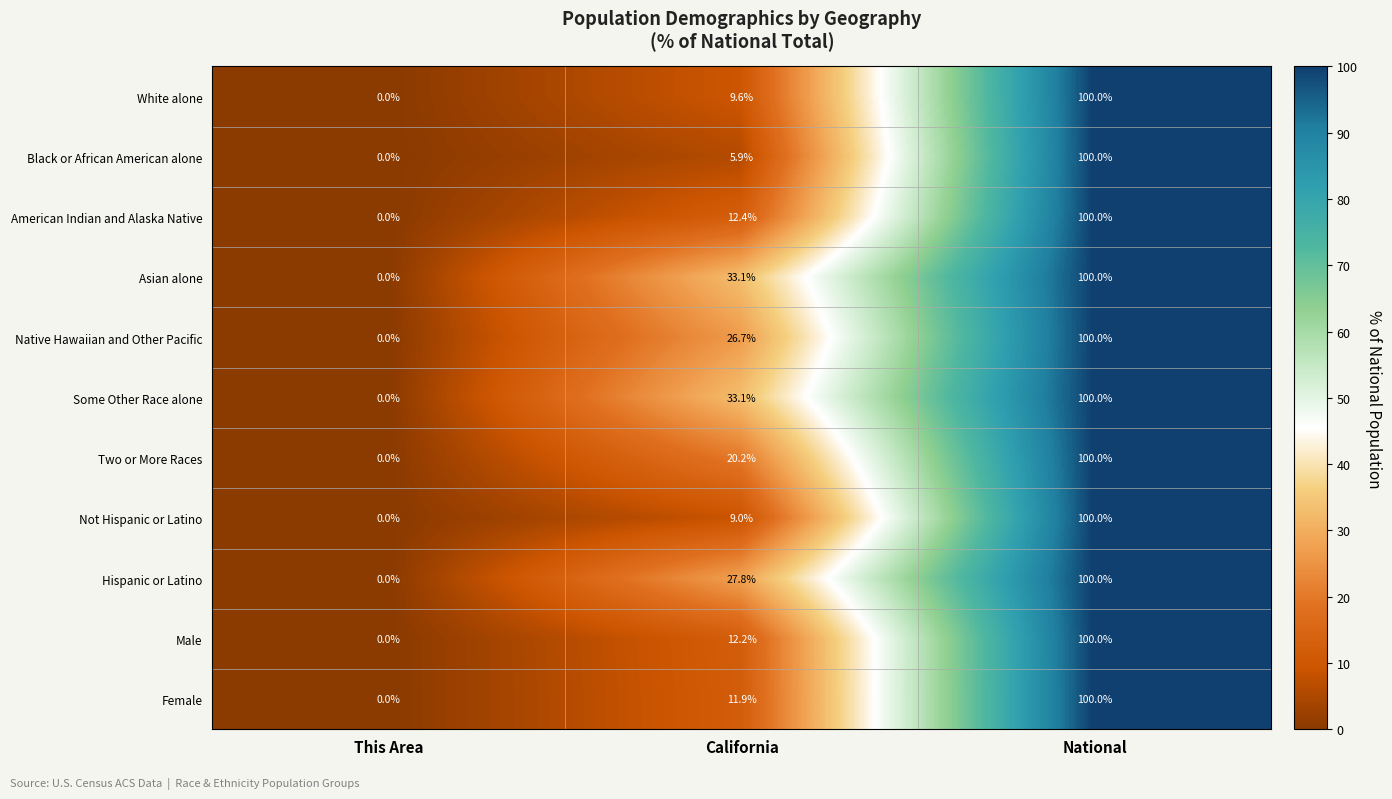

List the labels in order of Male value, largest first.

National, California, This Area